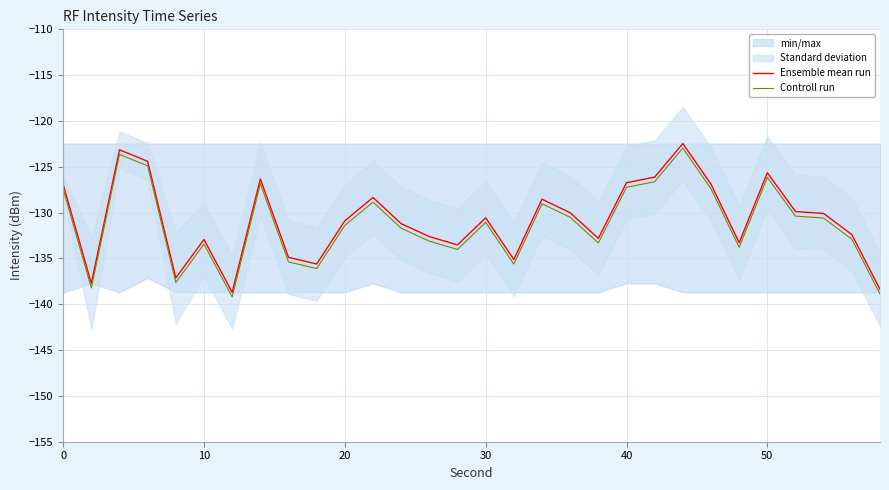

What value does the Ensemble mean run series have at 50?

-125.6